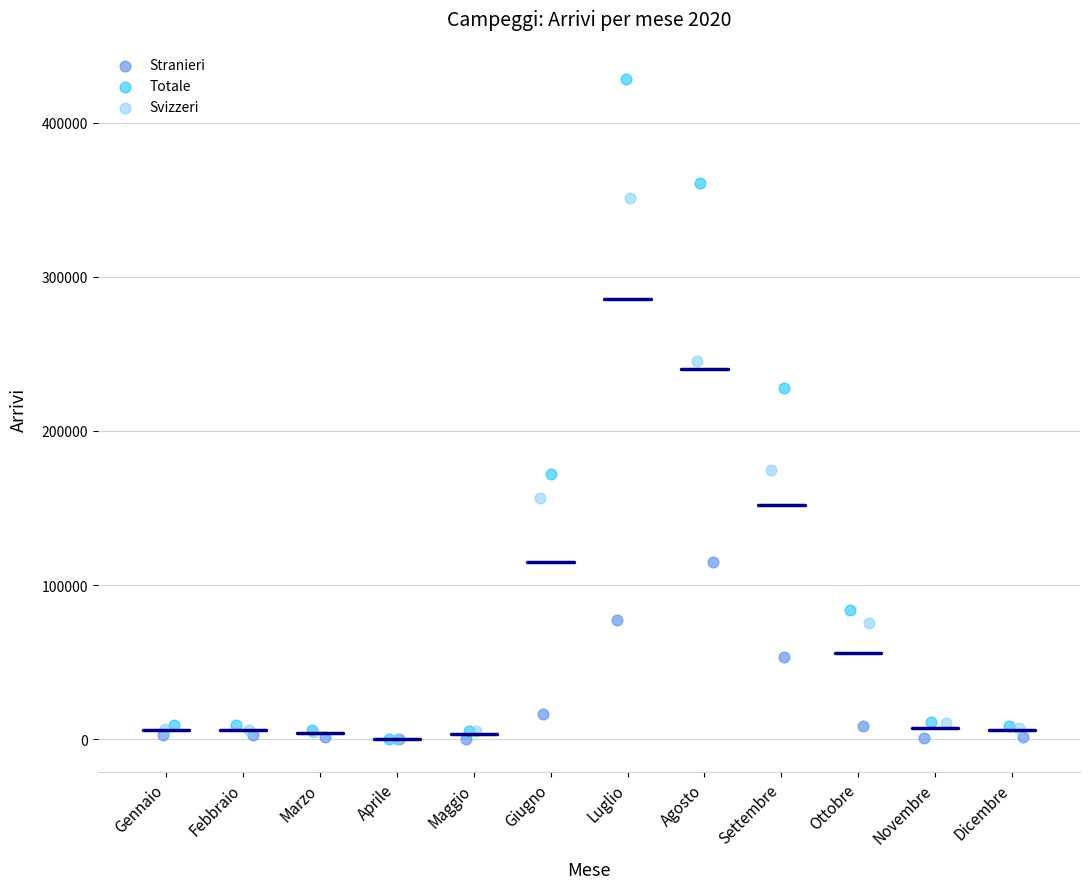

Which series has the largest Y range (max minus min)?

Totale